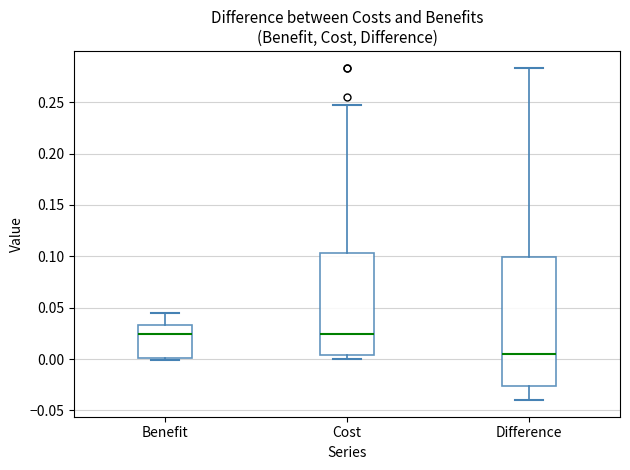

Comparing the boxes themselves (not the whiskers), which one is the tallest?

Difference